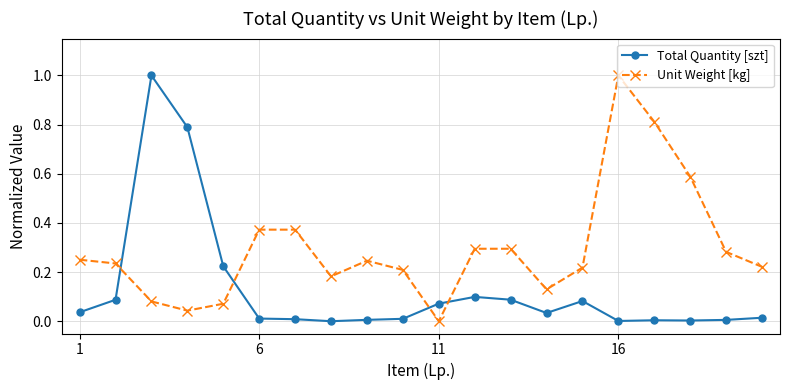

After their last crossing, which series has the higher values: Total Quantity [szt] or Unit Weight [kg]?

Unit Weight [kg]